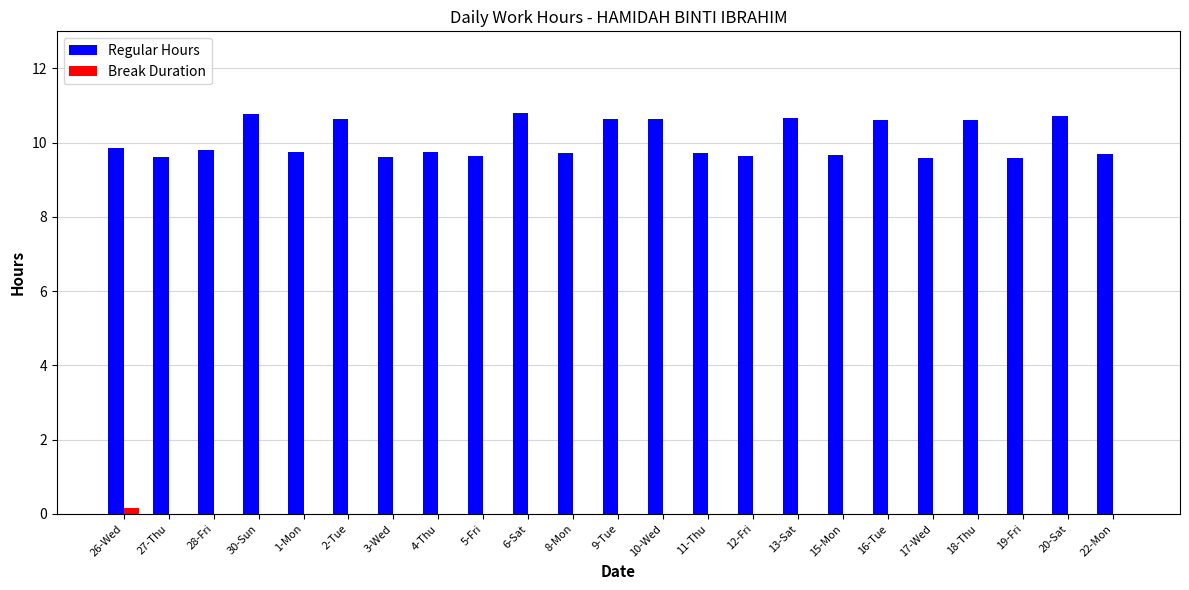

Are the bars grouped side by side (vs. stacked)?

Yes